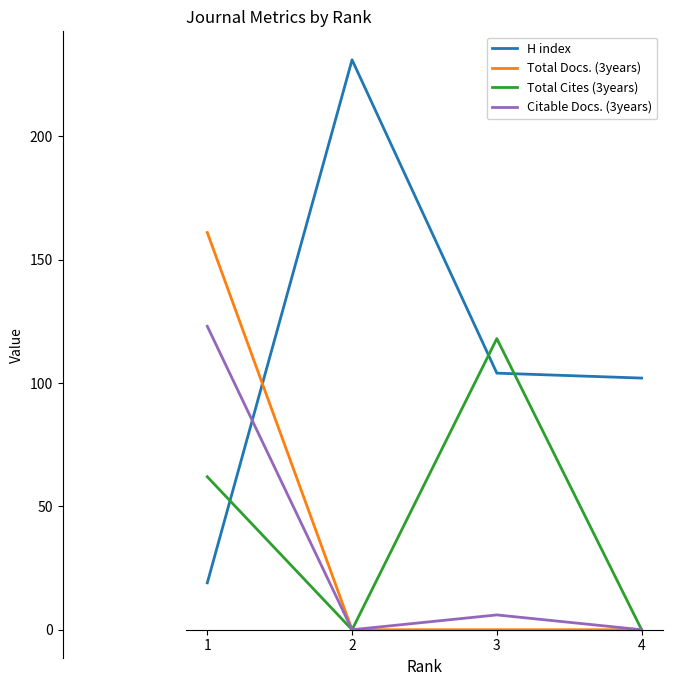

What is the average value of the H index series?

114